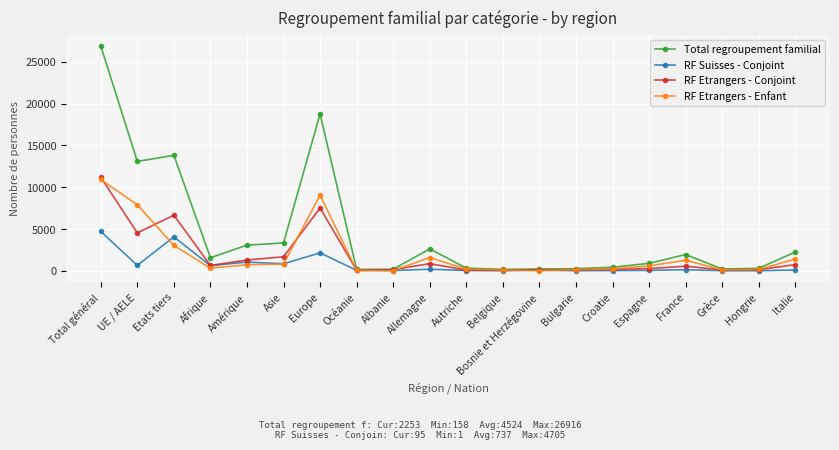

Which series has the widest spread of values?

Total regroupement familial